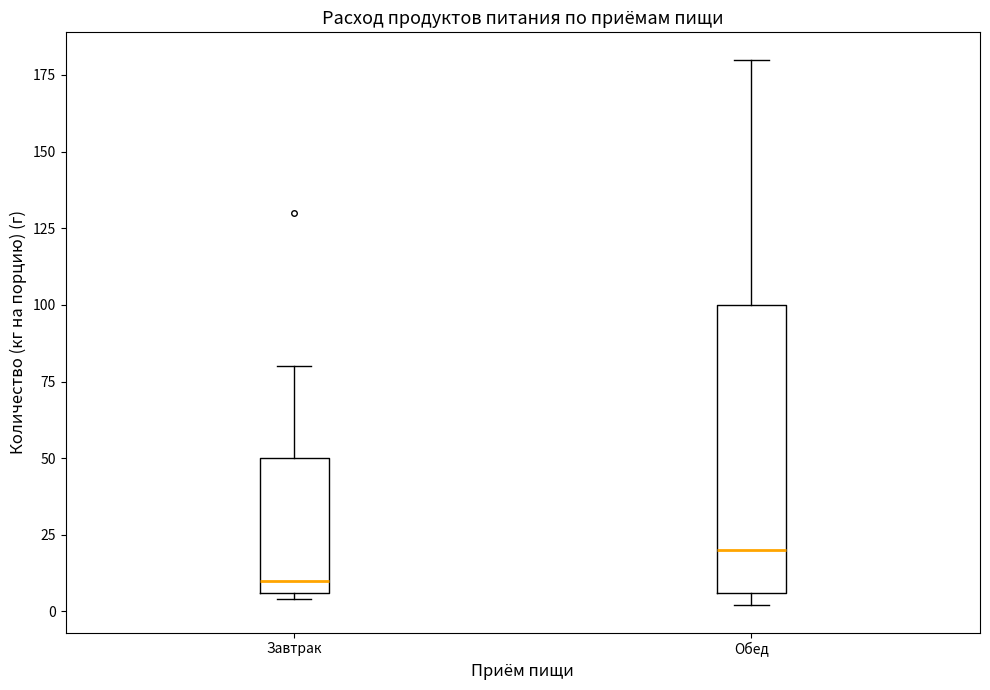

Which box's median line is the highest?

Обед